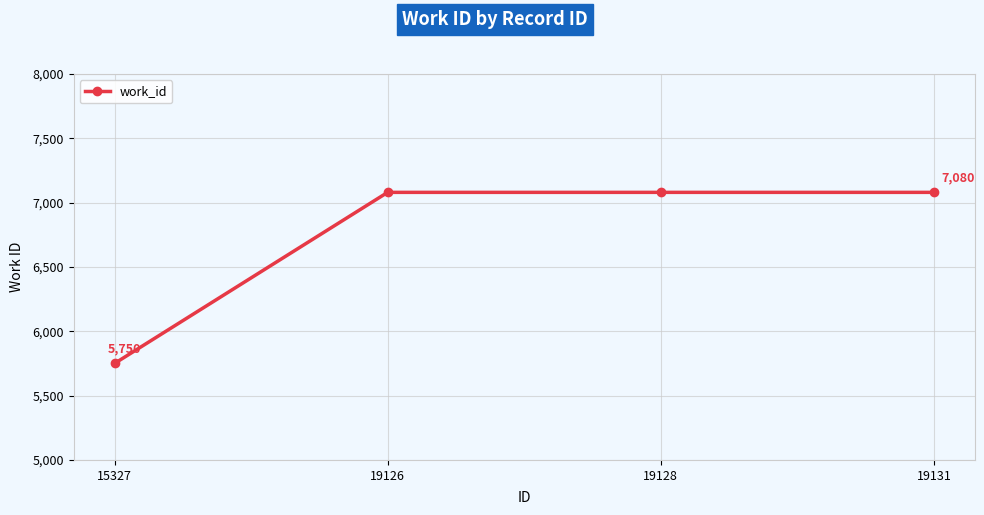

What is the difference between the maximum and minimum values?

1330